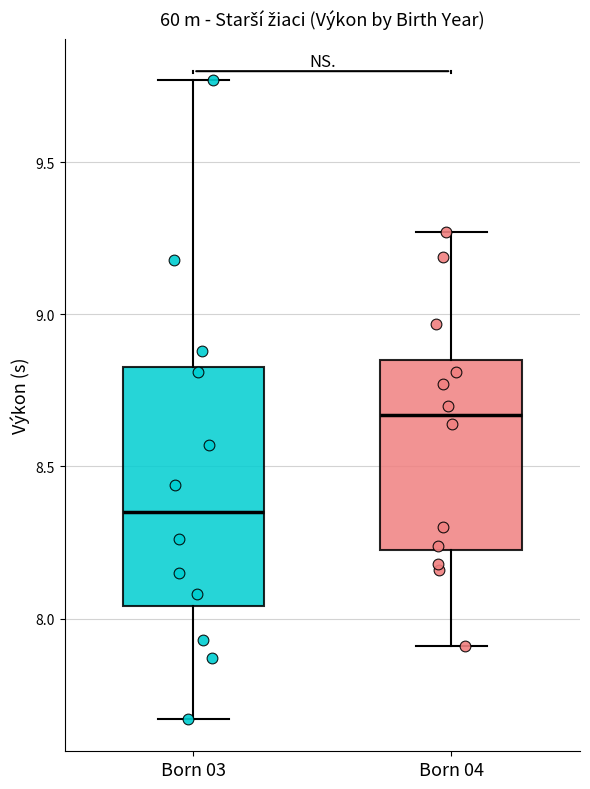

Reading left to right, read every box against the y-axis: the position of its median line, the range the box covers, and the ends of its whiskers. The values are not printed on the chart, so give them approximately, as read against the axis.

Born 03: median 8.35, box 8.05 to 8.85, whiskers 7.65 to 9.75
Born 04: median 8.65, box 8.25 to 8.85, whiskers 7.90 to 9.25